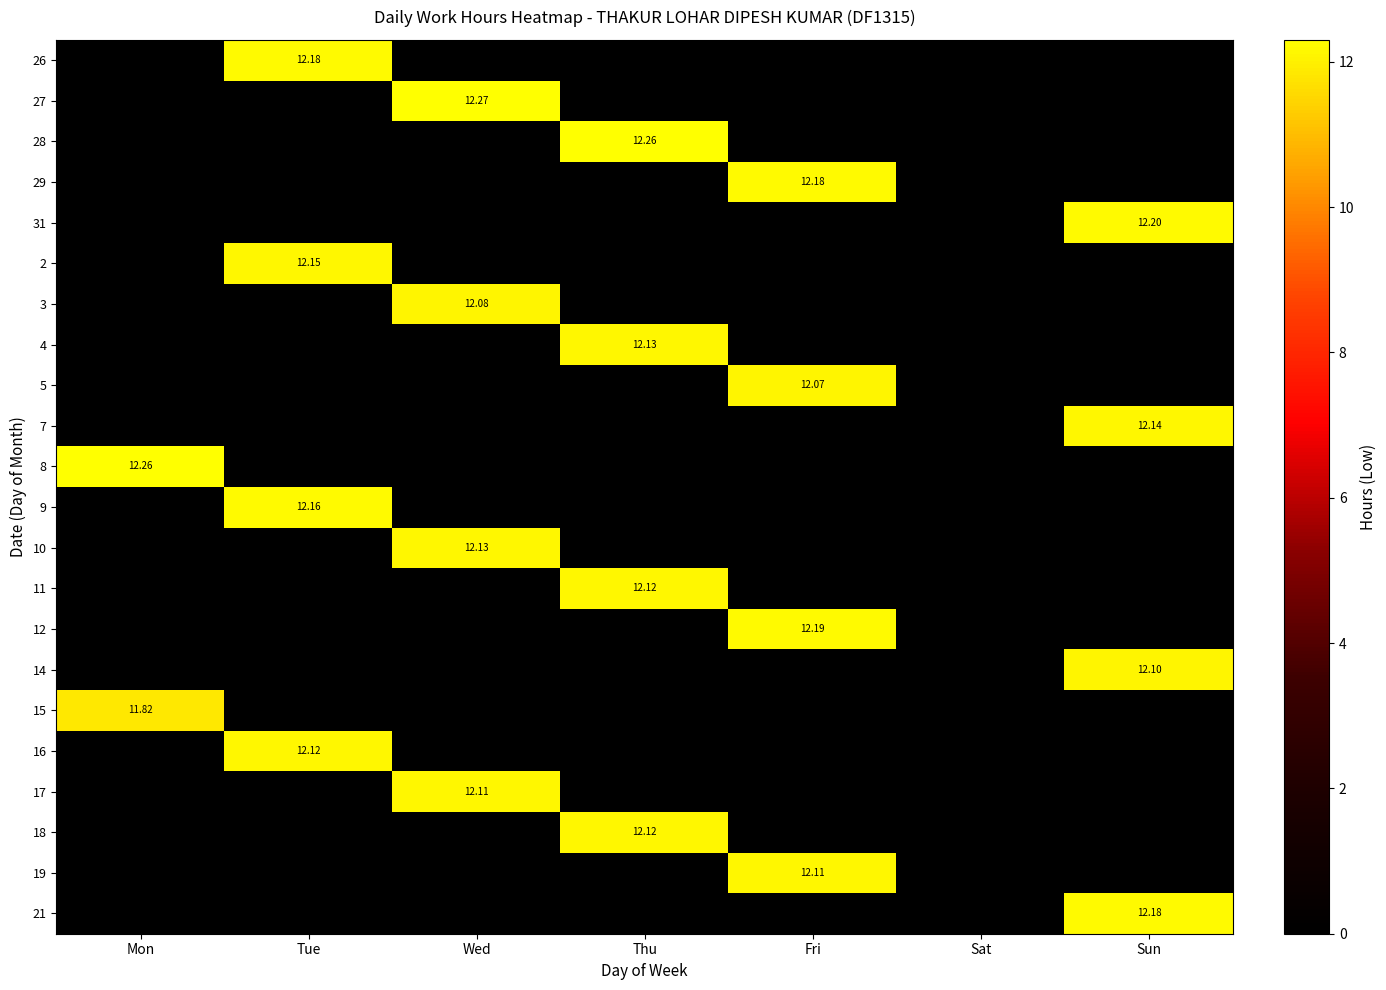

True or false: 5 has a value of -5.2 at Sat.

False